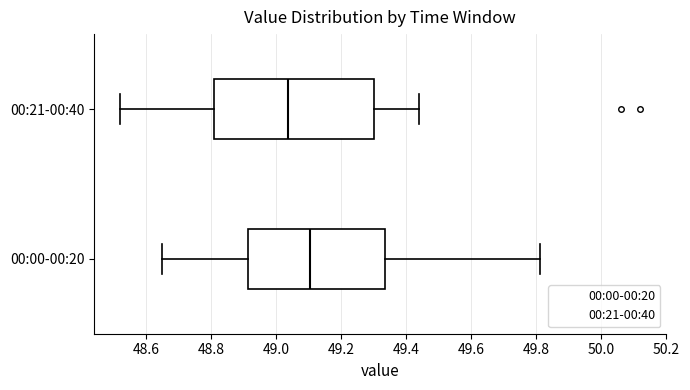

Where is the right edge of the box for 00:00-00:20 on the x-axis? The values are not printed on the chart, so give them approximately, as read against the axis.

49.34